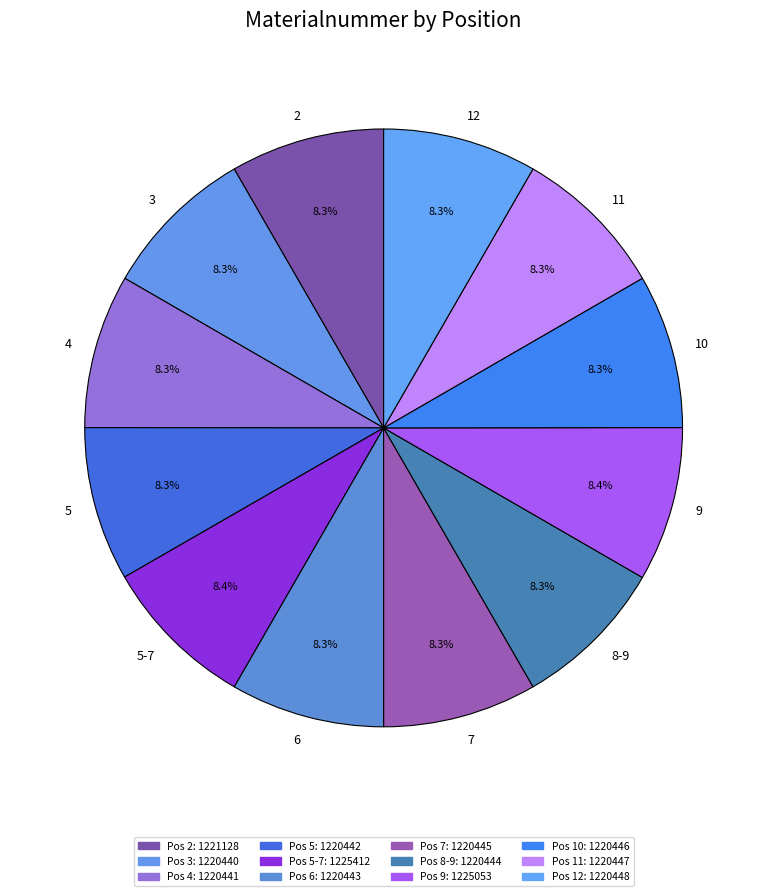

Approximately how many times larger is the value at 12 compared to 4?

1.0